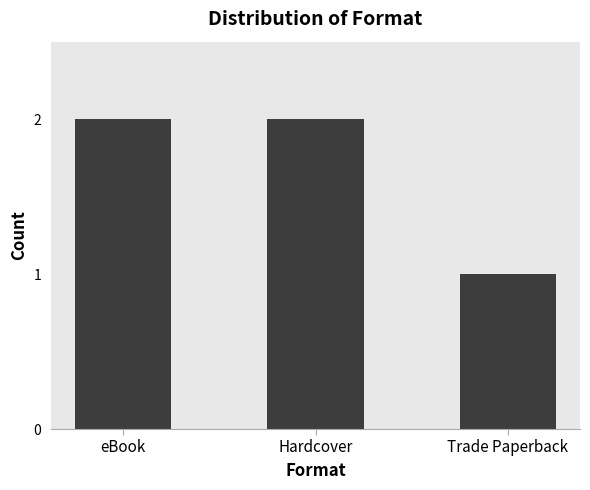

What is the ratio of the value at Hardcover to the value at eBook?

1.0